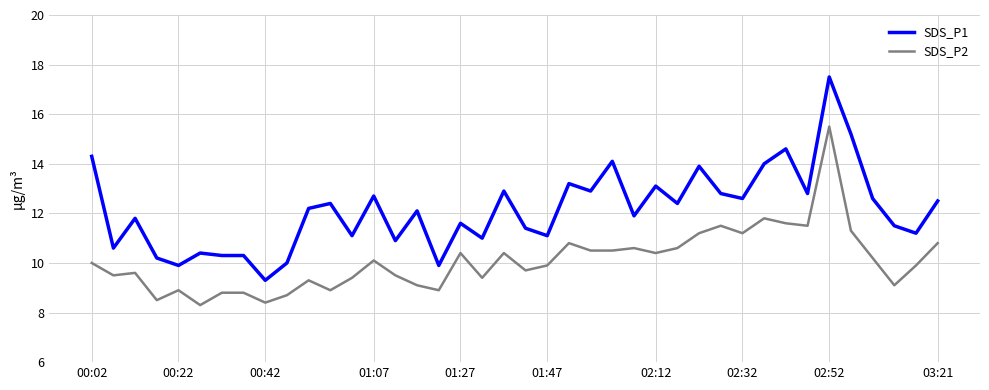

True or false: SDS_P2 has more than 2 interior local peaks.

True